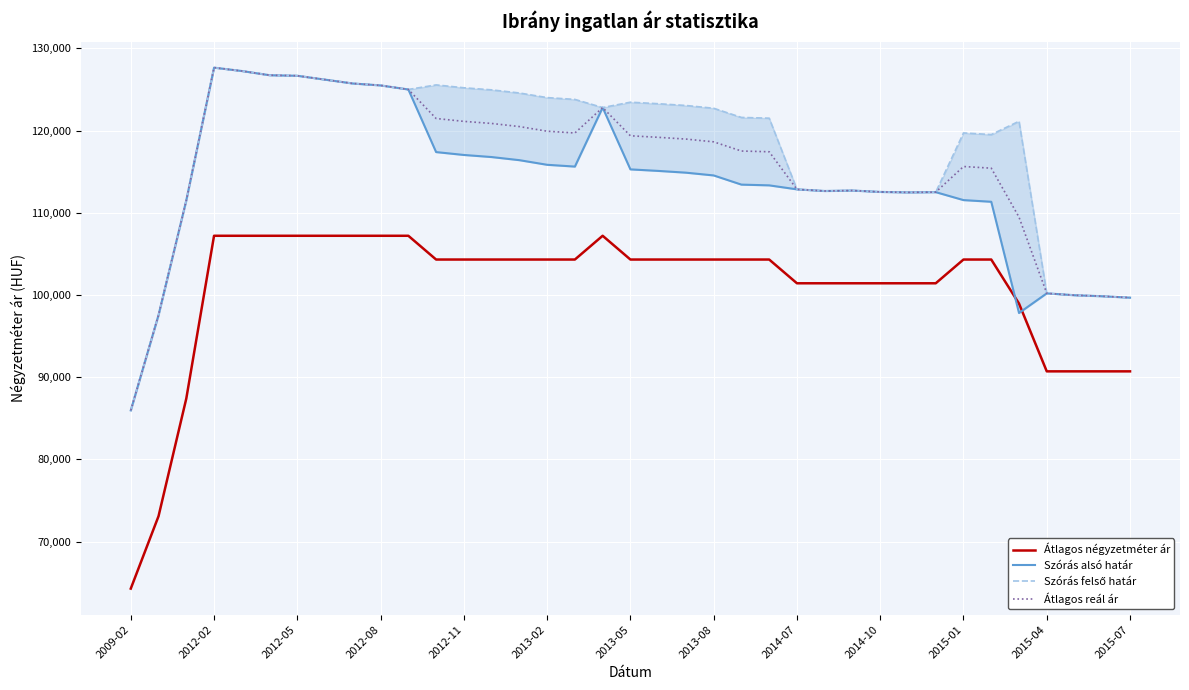

What is the maximum value shown in the chart?

127662